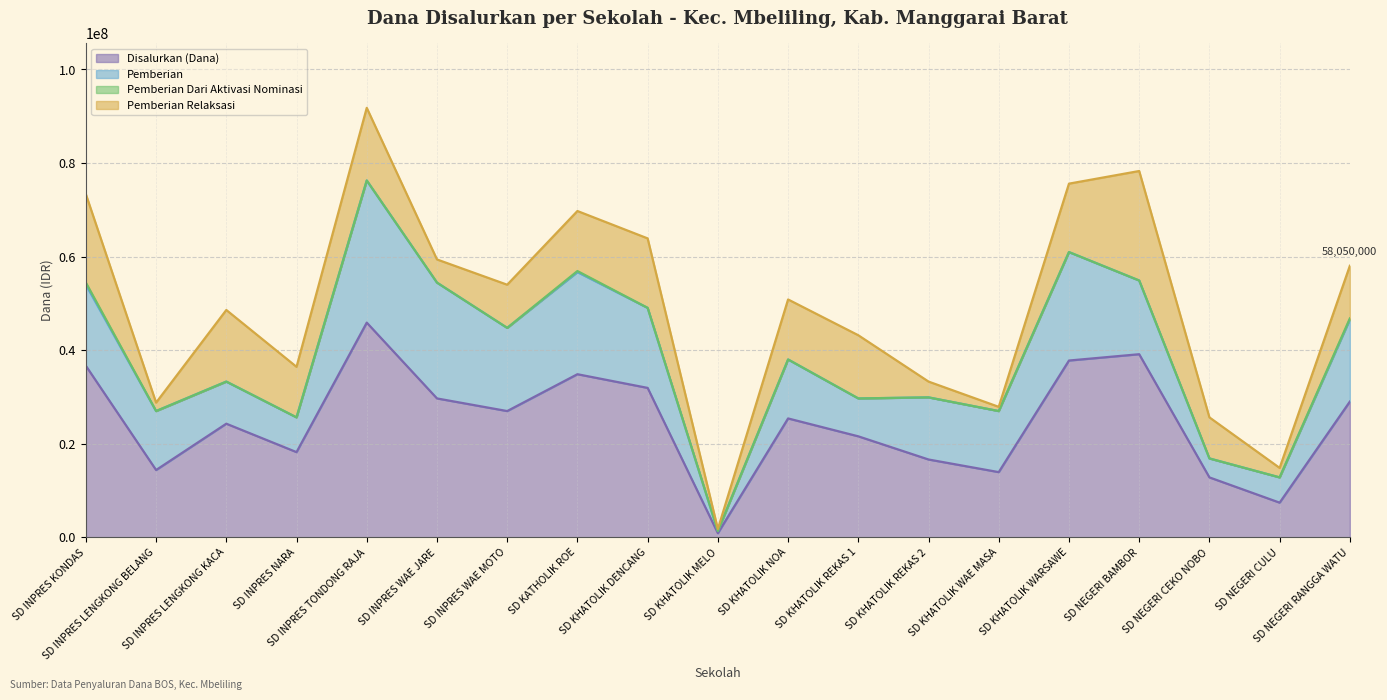

Reading right to left, list all the values displayed in this chart.

Disalurkan (Dana): 29025000	7425000	12825000	39150000	37800000	13950000	16650000	21600000	25425000	900000	31950000	34875000	27000000	29700000	45900000	18225000	24300000	14400000	36675000
Pemberian: 17550000	5400000	4050000	15750000	23175000	13050000	13275000	8100000	12600000	450000	17100000	21825000	17775000	24750000	30375000	7425000	9000000	12600000	17325000
Pemberian Dari Aktivasi Nominasi: 225000	0	0	0	0	0	0	0	0	0	0	225000	0	0	0	0	0	0	450000
Pemberian Relaksasi: 11250000	2025000	8775000	23400000	14625000	900000	3375000	13500000	12825000	450000	14850000	12825000	9225000	4950000	15525000	10800000	15300000	1800000	18900000